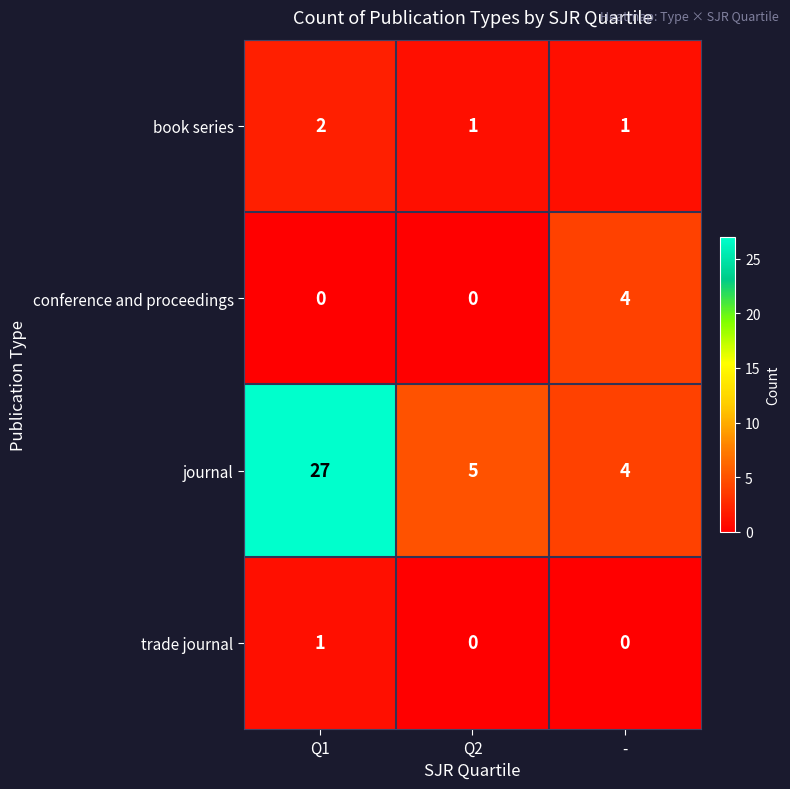

The journal series shows 4 at -. True or false?

True